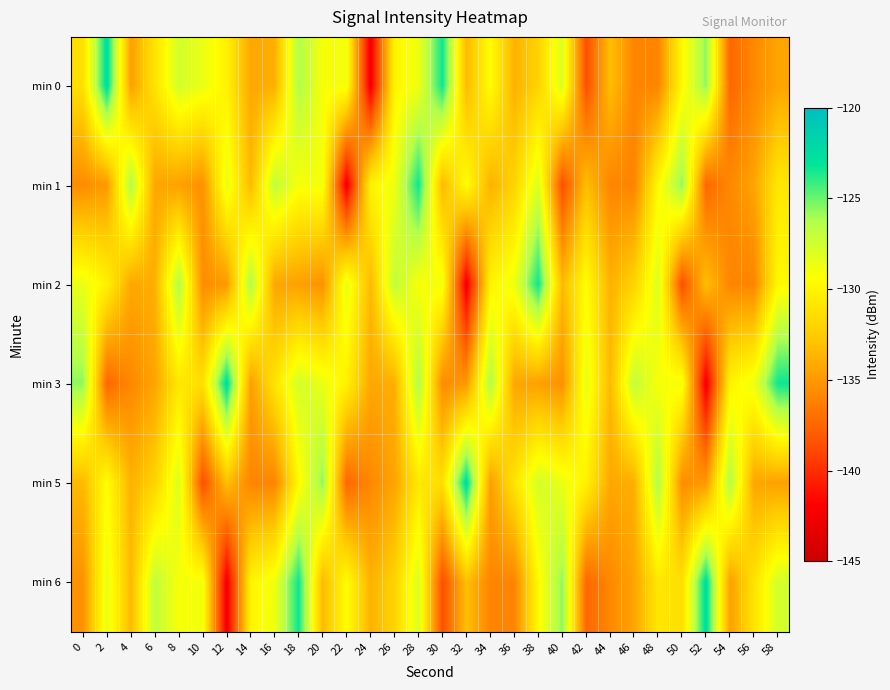

Reading left to right, list all the values displayed in this chart.

min 0: 0=-131.3	2=-122.5	4=-134.7	6=-131.0	8=-127.6	10=-128.6	12=-130.2	14=-134.3	16=-133.9	18=-126.2	20=-129.1	22=-128.9	24=-142.5	26=-130.0	28=-128.7	30=-123.4	32=-133.4	34=-129.4	36=-133.8	38=-132.0	40=-127.9	42=-138.6	44=-133.1	46=-135.9	48=-136.0	50=-129.7	52=-125.6	54=-137.4	56=-135.8	58=-134.4
min 1: 0=-135.6	2=-135.0	4=-126.2	6=-134.3	8=-134.6	10=-135.3	12=-128.4	14=-133.4	16=-126.9	18=-129.1	20=-128.9	22=-142.5	24=-130.0	26=-128.7	28=-123.4	30=-133.4	32=-129.4	34=-133.8	36=-132.0	38=-127.9	40=-138.6	42=-133.1	44=-135.9	46=-136.0	48=-129.7	50=-125.6	52=-137.4	54=-135.8	56=-134.4	58=-130.8
min 2: 0=-128.6	2=-130.2	4=-134.3	6=-133.9	8=-126.2	10=-135.6	12=-135.0	14=-126.2	16=-134.3	18=-134.6	20=-135.3	22=-128.4	24=-133.4	26=-126.9	28=-129.1	30=-128.9	32=-142.5	34=-130.0	36=-128.7	38=-123.4	40=-133.4	42=-129.4	44=-133.8	46=-132.0	48=-127.9	50=-138.6	52=-133.1	54=-135.9	56=-136.0	58=-129.7
min 3: 0=-125.6	2=-137.4	4=-135.8	6=-134.4	8=-130.8	10=-131.3	12=-122.5	14=-134.7	16=-131.0	18=-127.6	20=-128.6	22=-130.2	24=-134.3	26=-133.9	28=-126.2	30=-135.6	32=-135.0	34=-126.2	36=-134.3	38=-134.6	40=-135.3	42=-128.4	44=-133.4	46=-126.9	48=-129.1	50=-128.9	52=-142.5	54=-130.0	56=-128.7	58=-123.4
min 5: 0=-133.4	2=-129.4	4=-133.8	6=-132.0	8=-127.9	10=-138.6	12=-133.1	14=-135.9	16=-136.0	18=-129.7	20=-125.6	22=-137.4	24=-135.8	26=-134.4	28=-130.8	30=-131.3	32=-122.5	34=-134.7	36=-131.0	38=-127.6	40=-128.6	42=-130.2	44=-134.3	46=-133.9	48=-126.2	50=-135.6	52=-135.0	54=-126.2	56=-134.3	58=-134.6
min 6: 0=-135.3	2=-128.4	4=-133.4	6=-126.9	8=-129.1	10=-128.9	12=-142.5	14=-130.0	16=-128.7	18=-123.4	20=-133.4	22=-129.4	24=-133.8	26=-132.0	28=-127.9	30=-138.6	32=-133.1	34=-135.9	36=-136.0	38=-129.7	40=-125.6	42=-137.4	44=-135.8	46=-134.4	48=-130.8	50=-131.3	52=-122.5	54=-134.7	56=-131.0	58=-127.6